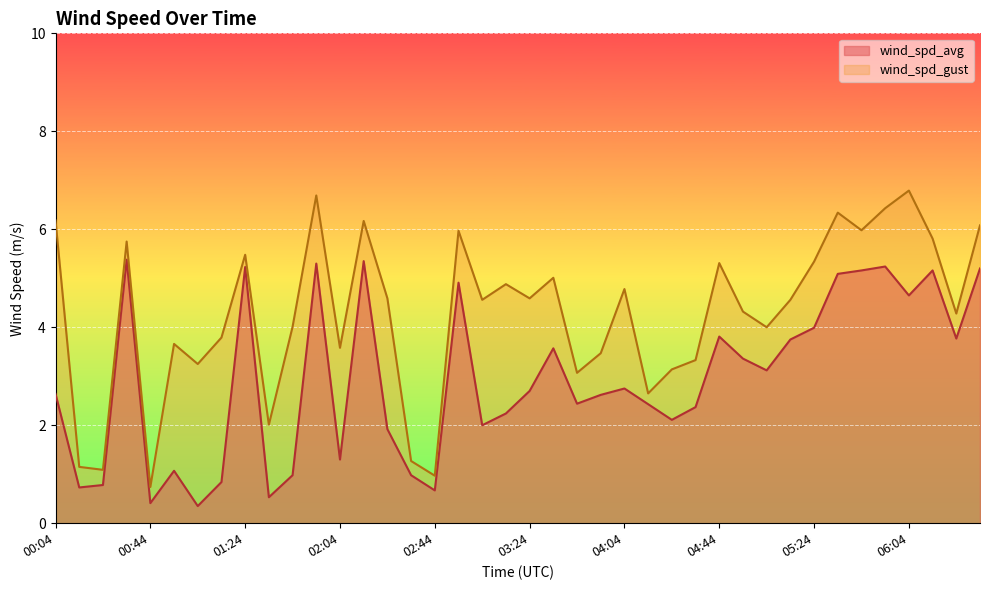

What is the value of the wind_spd_gust point at the 14th from the left?

6.2